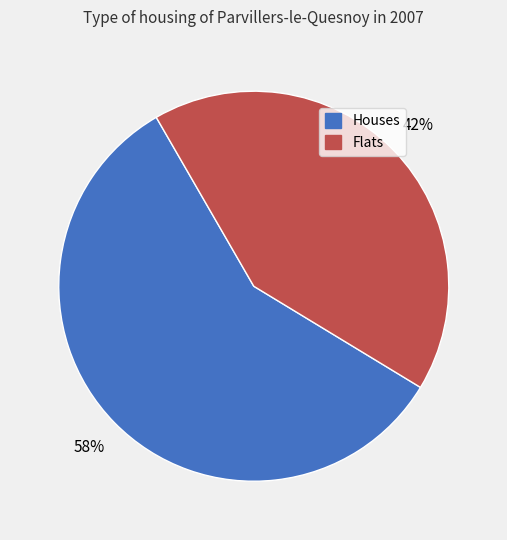

Is there a majority slice in this chart?

Yes